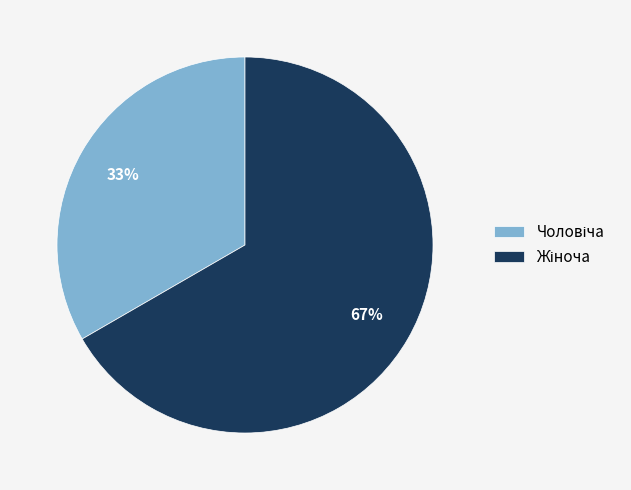

To the nearest percent, what is the average slice percentage?

50%